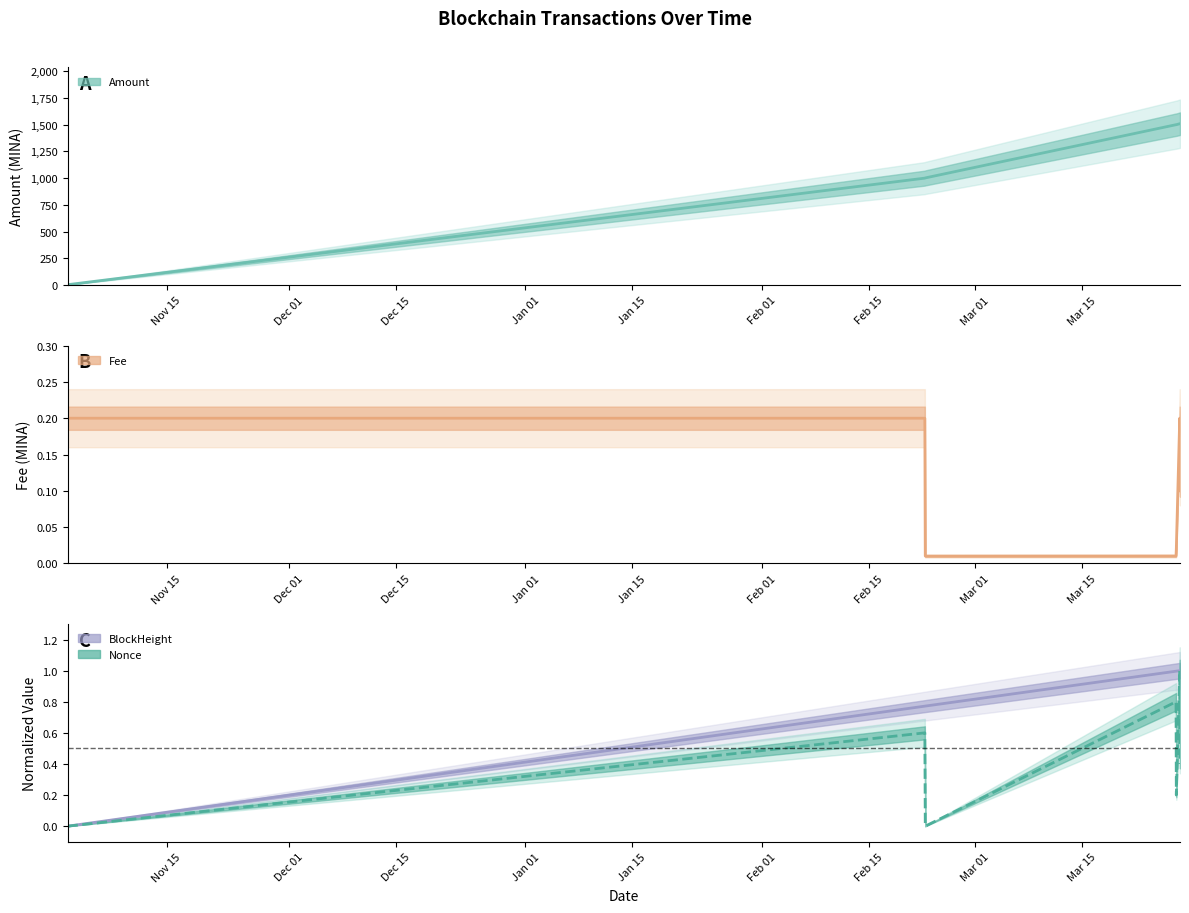

True or false: Fee and Amount cross at least once.

False